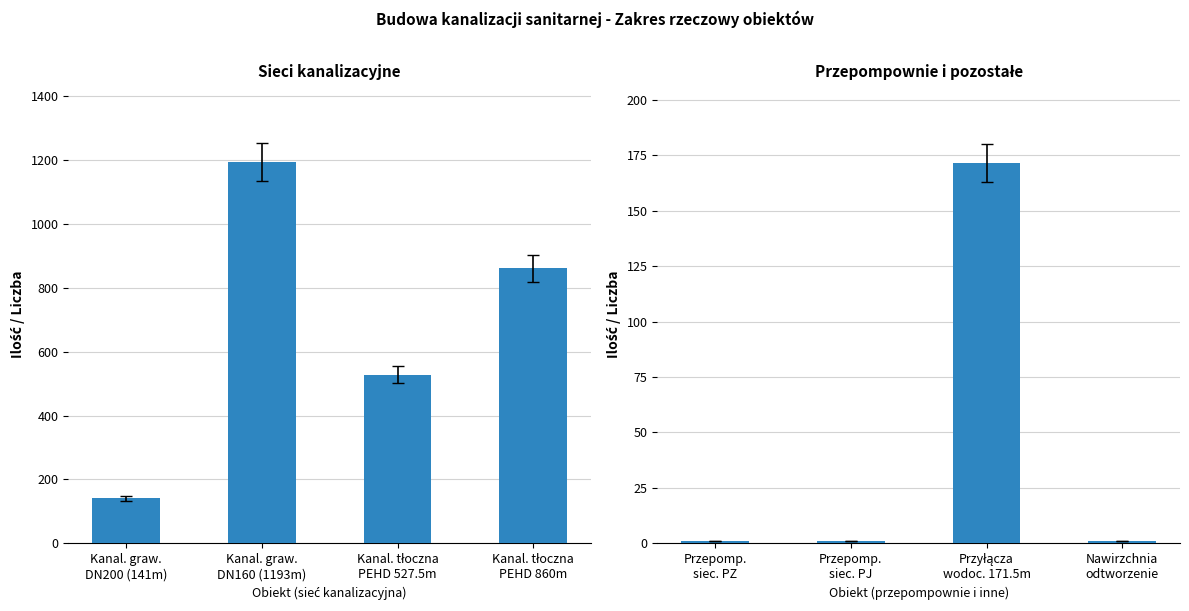

Does the chart contain stacked bars?

No